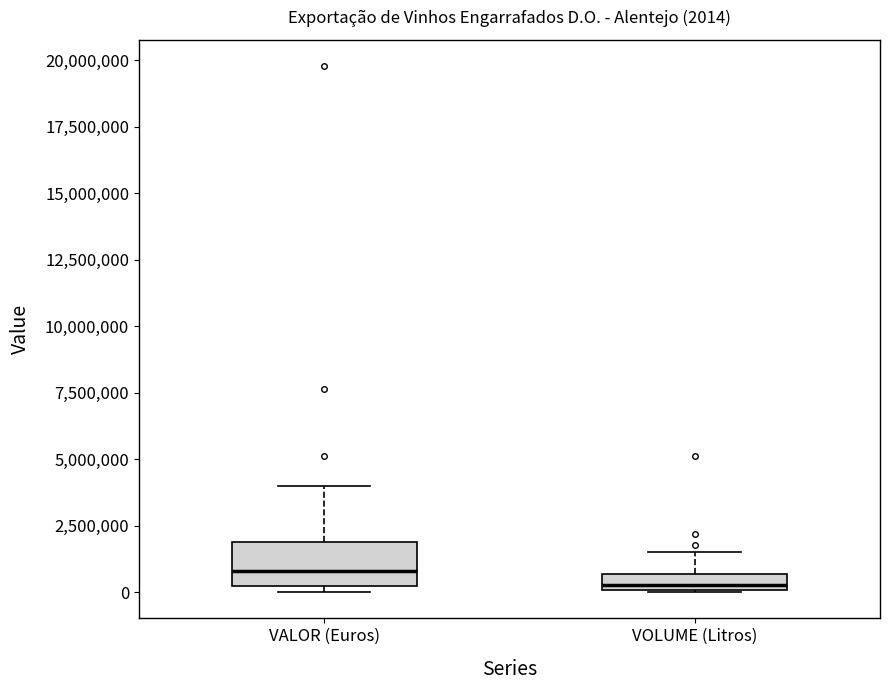

Which box's median line is the lowest?

VOLUME (Litros)